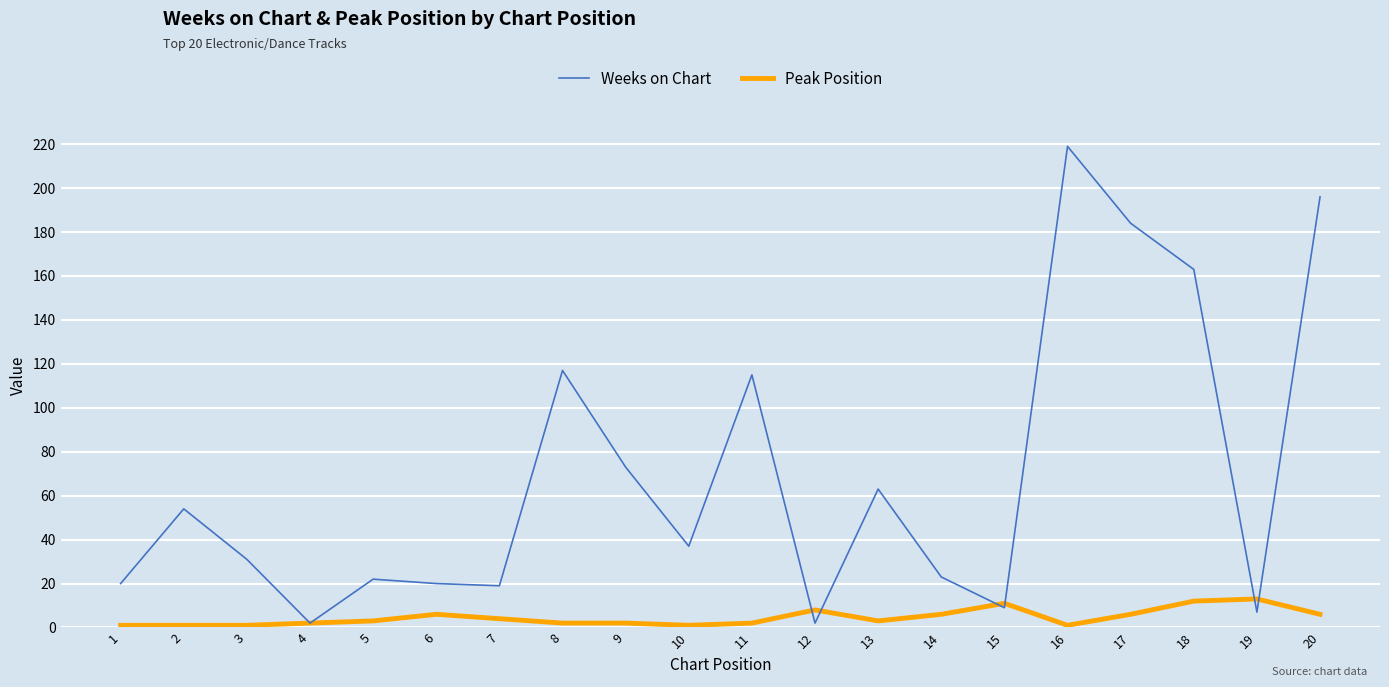

What is the maximum value for Weeks on Chart?

219